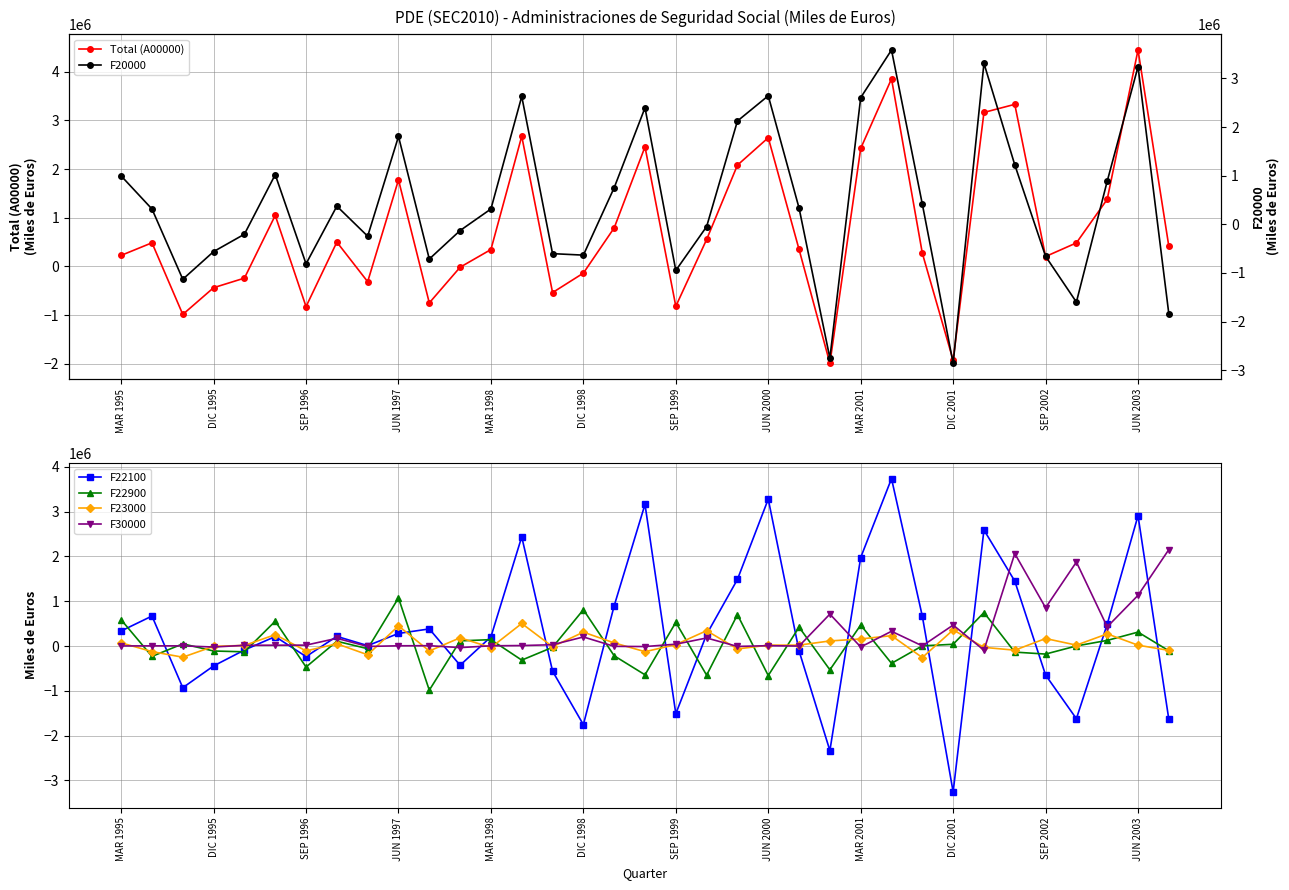

The value of F22100 at MAR 1995 is 336778. True or false?

True